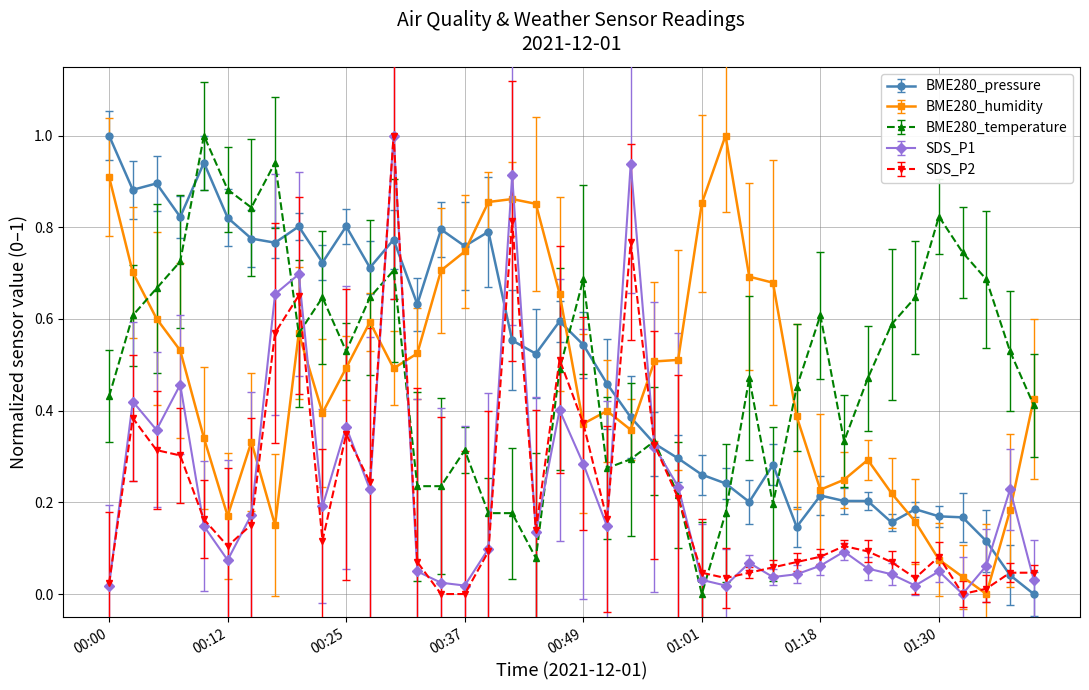

True or false: BME280_humidity has more than 0 interior local peaks.

True